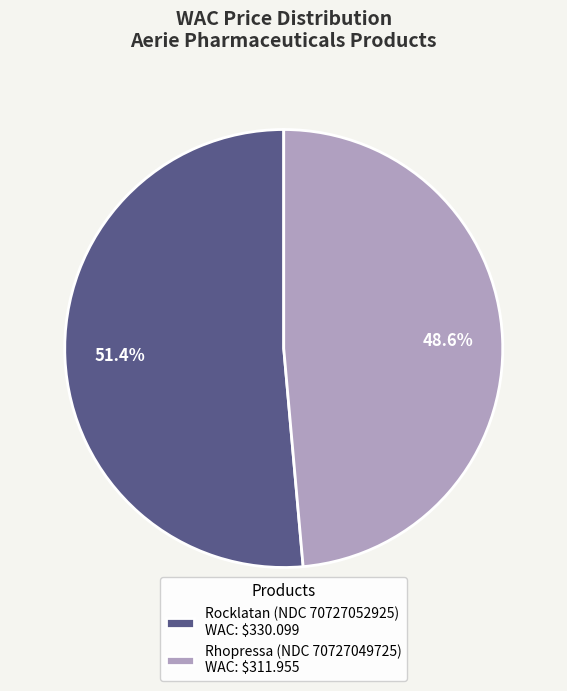

Count the number of slices in the pie.

2